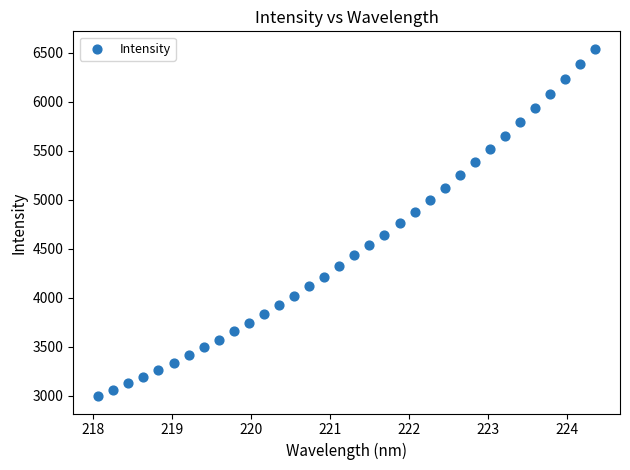

What is the range of X values (max minus min)?

6.3